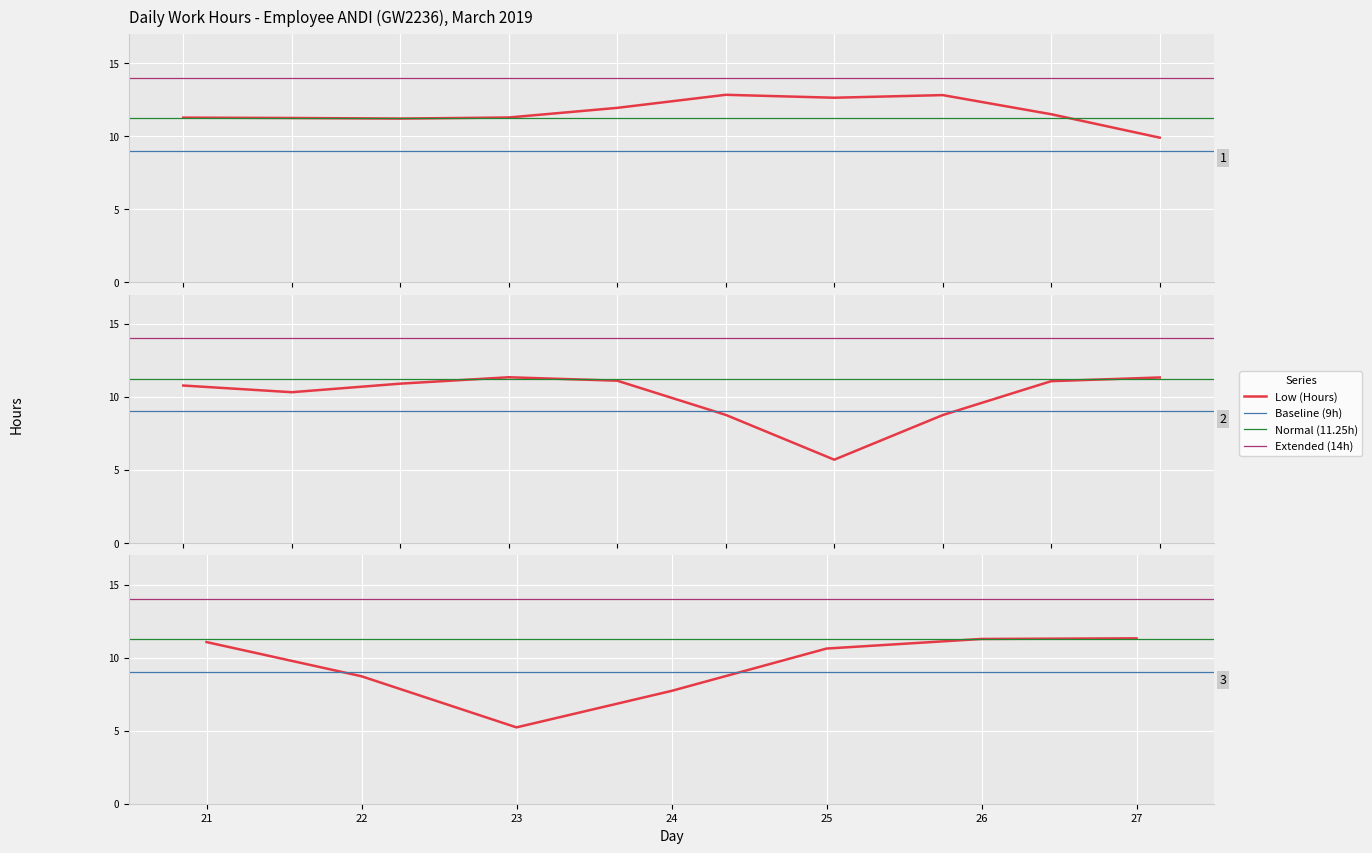

At which category does the chart reach its peak across all series?

6